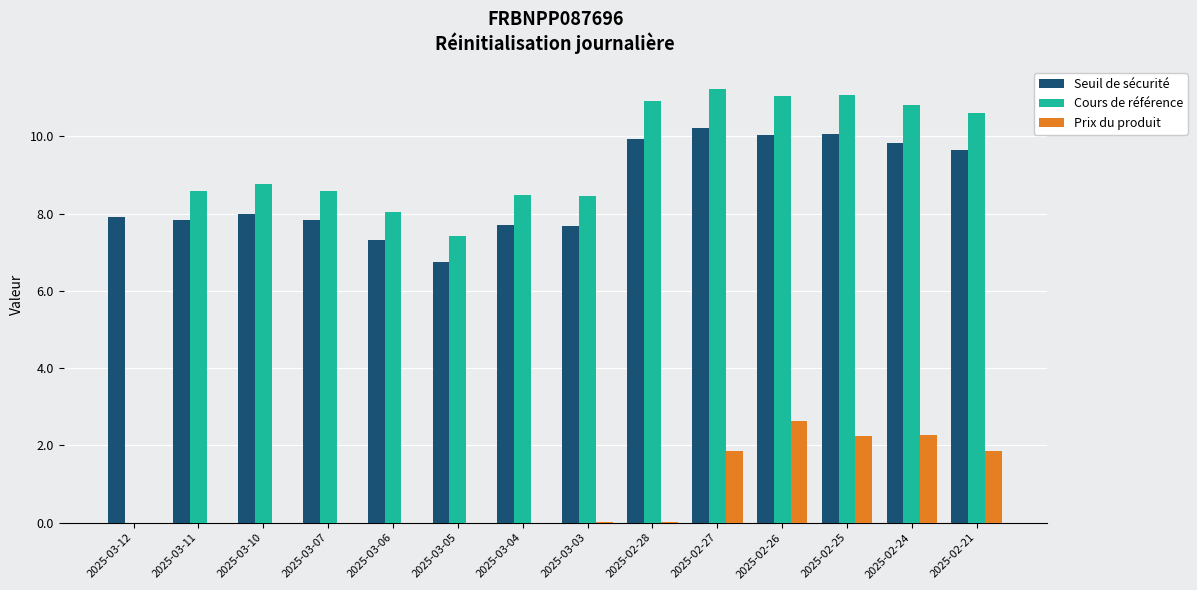

Which series changed the most between 2025-03-07 and 2025-02-27?

Cours de référence